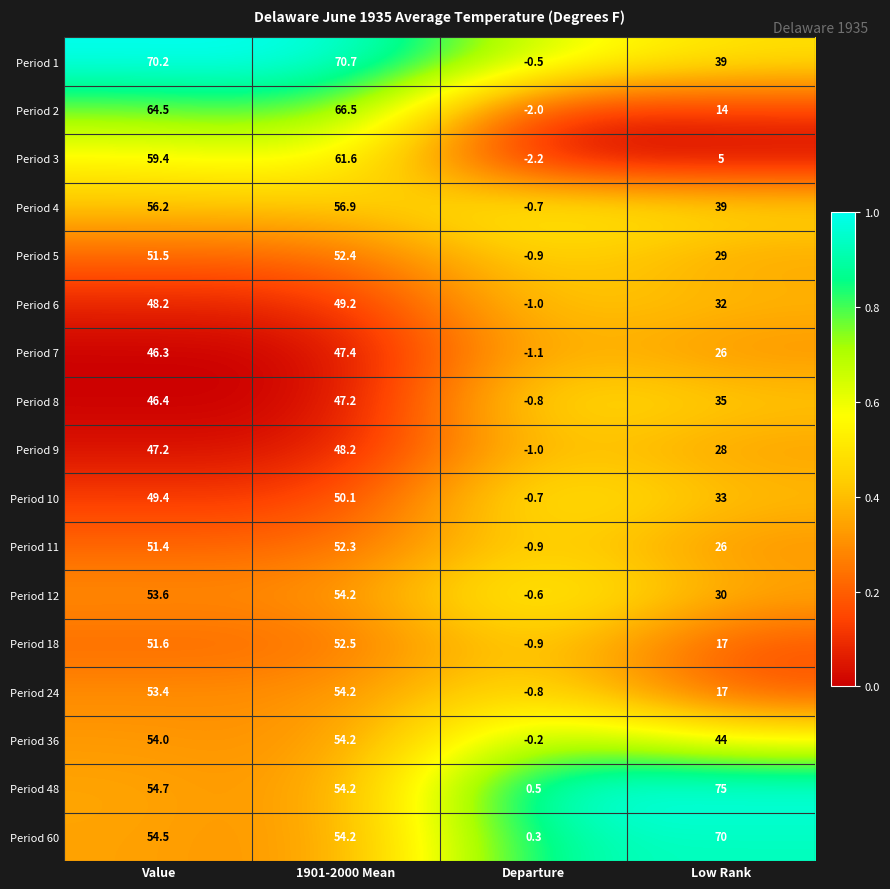

List the labels in order of Period 10 value, largest first.

1901-2000 Mean, Value, Low Rank, Departure